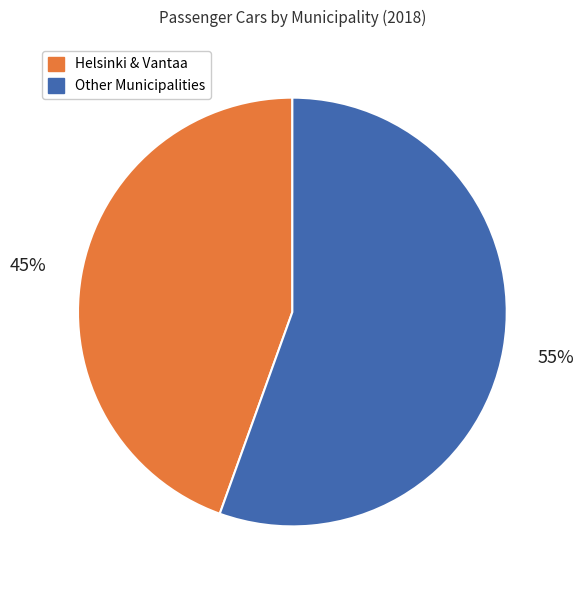

Combined, do Other Municipalities and Helsinki & Vantaa account for over 50%?

Yes